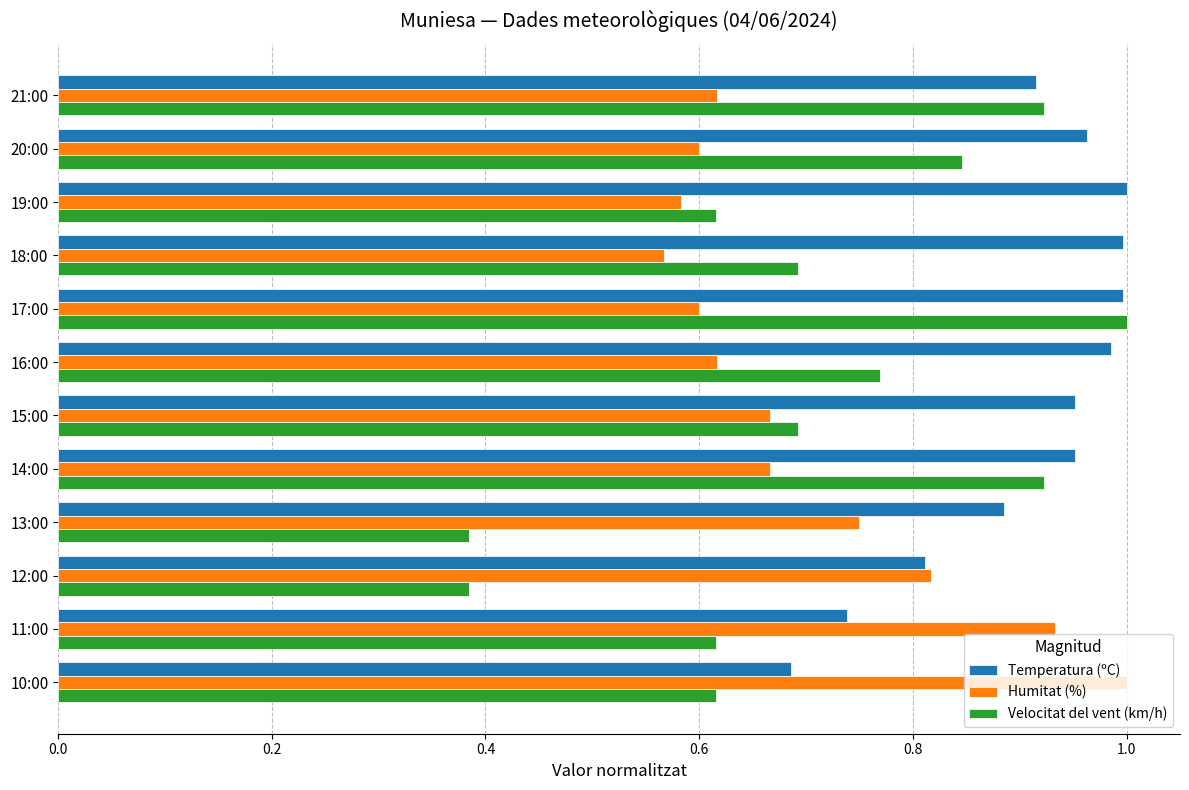

What is the difference between the maximum and minimum values in the Temperatura (ºC) series?

0.3